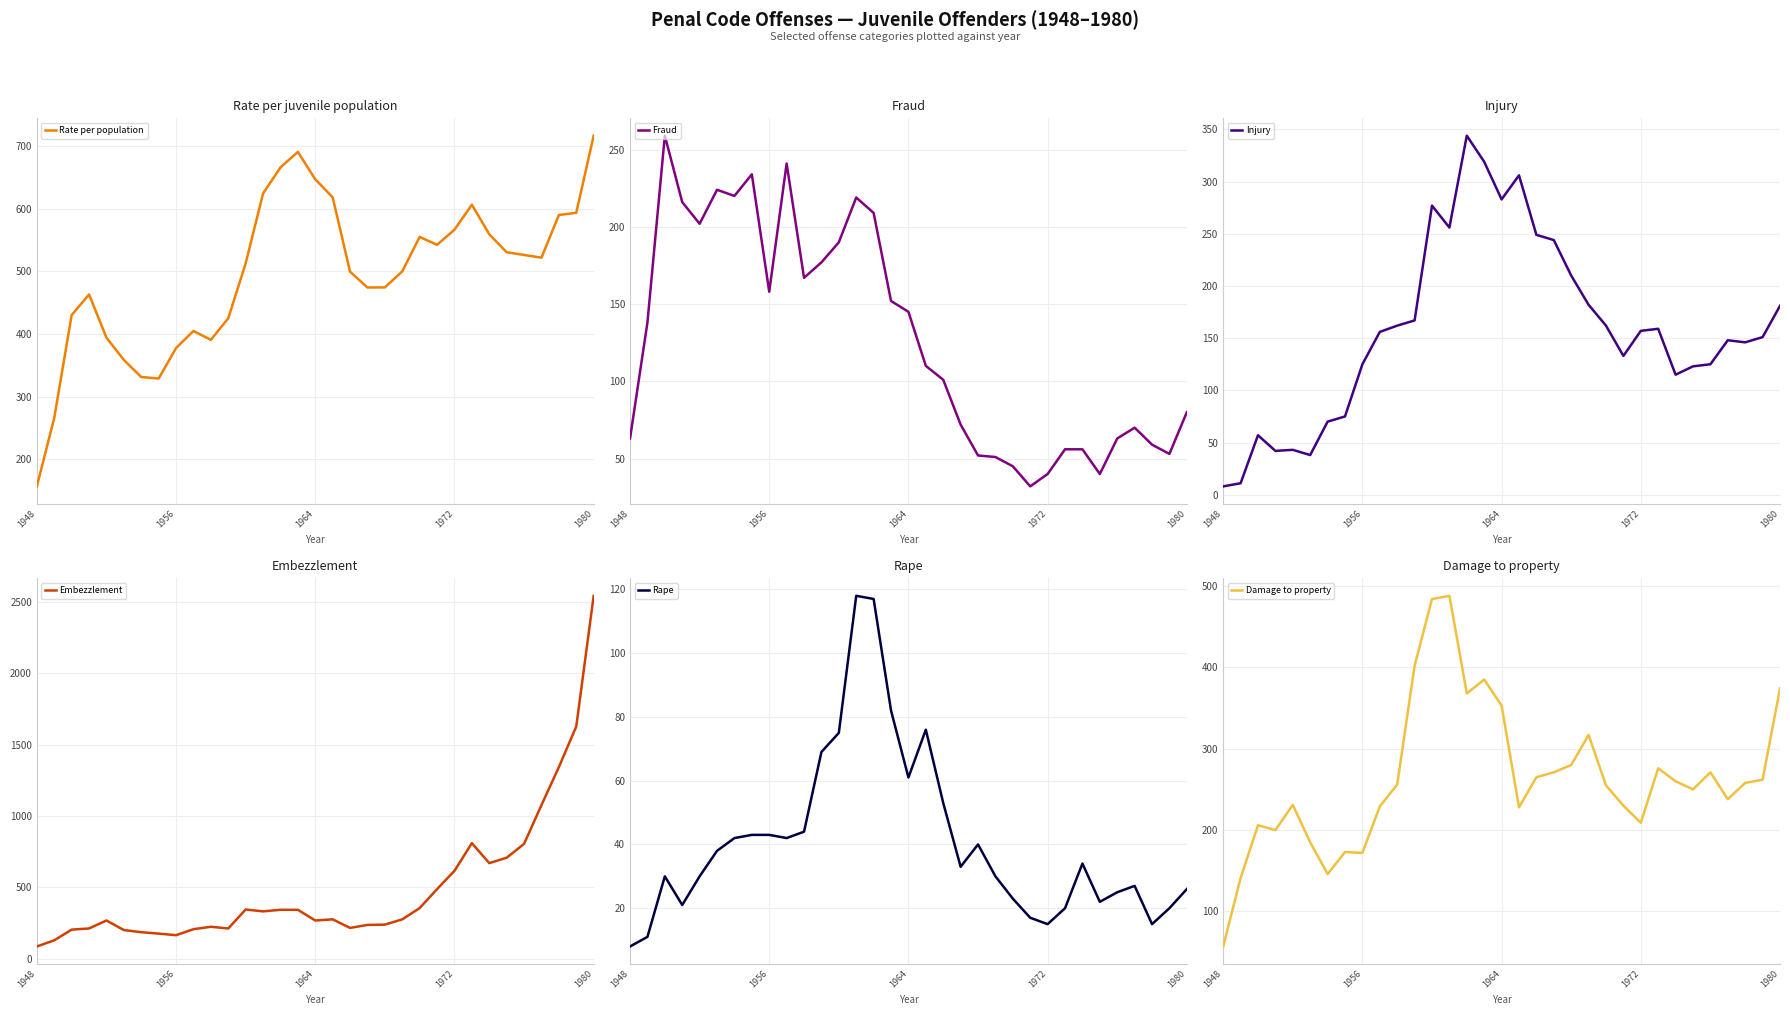

True or false: Injury has a value of 8 at 1948.

True